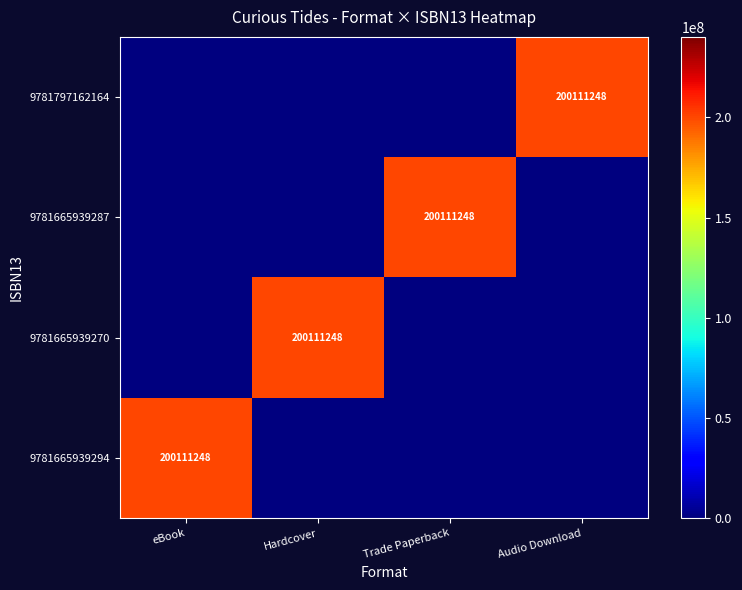

The value of 9781665939294 at Trade Paperback is 84228336. True or false?

False